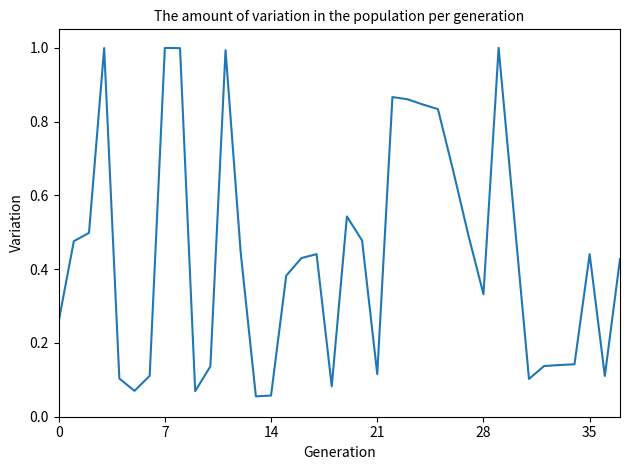

Does the chart display data point markers on the line(s)?

No